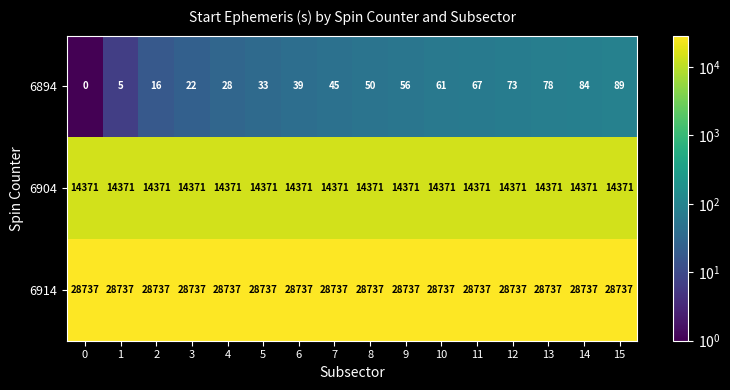

How many distinct data groups are displayed?

3